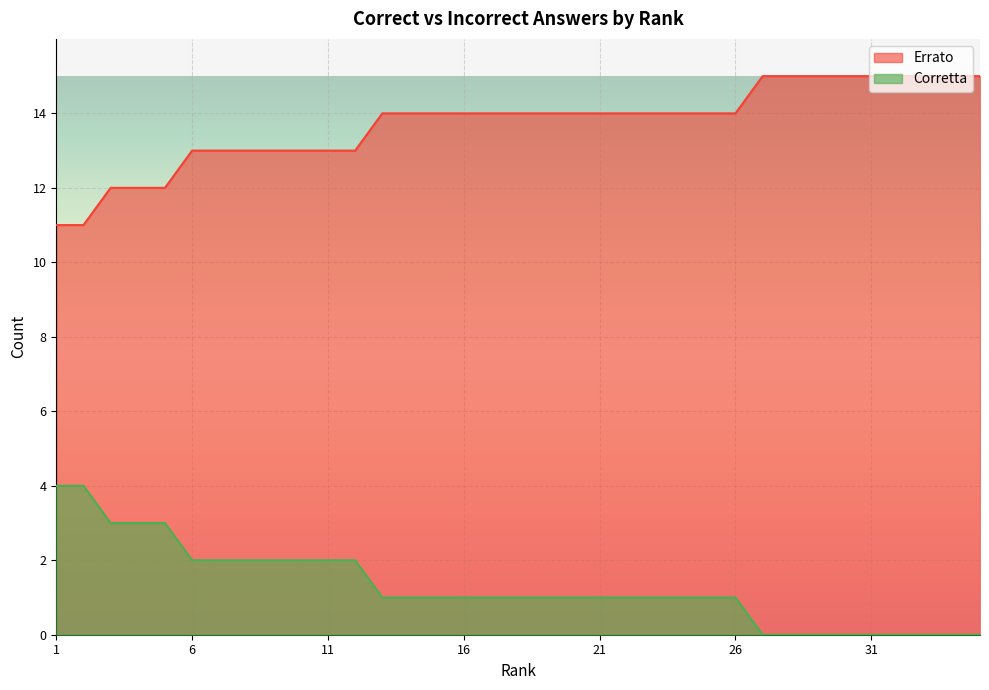

Between 9 and 25, which series saw the biggest shift?

Corretta